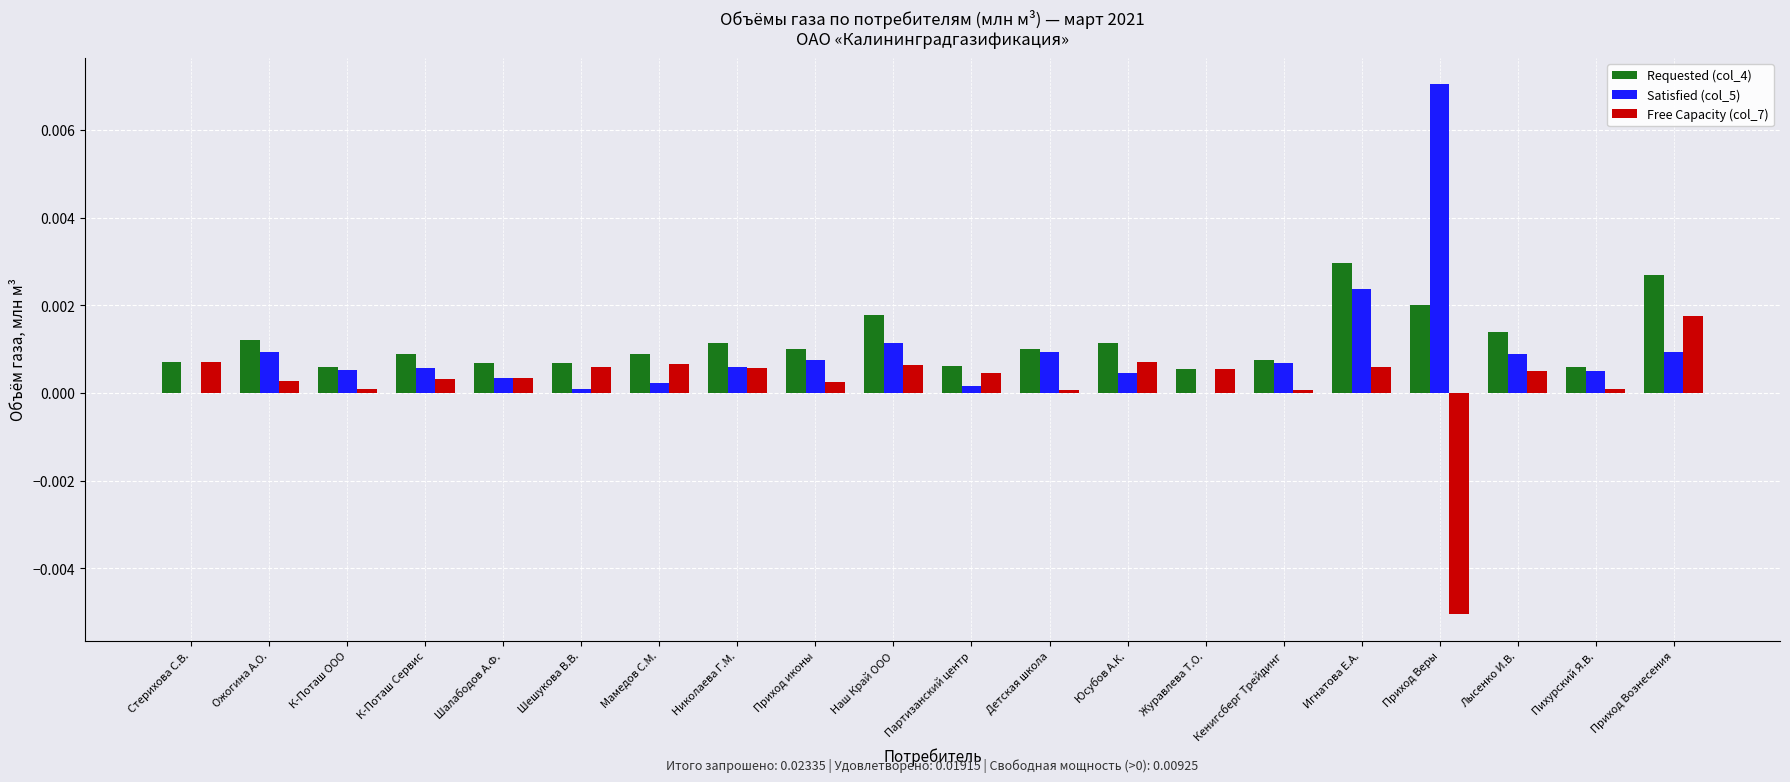

True or false: Requested (col_4) has a value of 0.0 at Наш Край ООО.

True